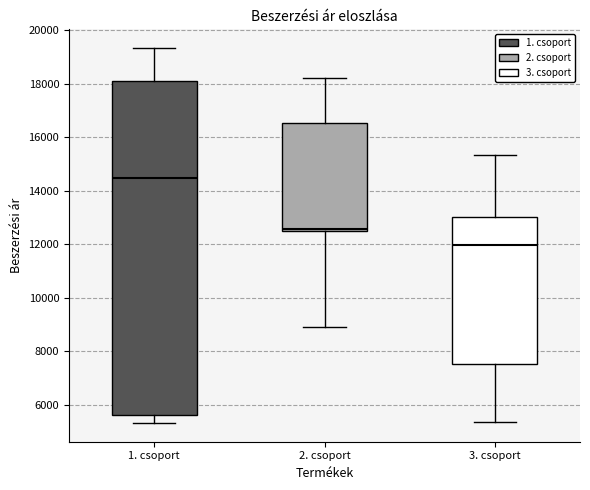

Where is the upper edge of the box for 1. csoport on the y-axis? The values are not printed on the chart, so give them approximately, as read against the axis.

18200